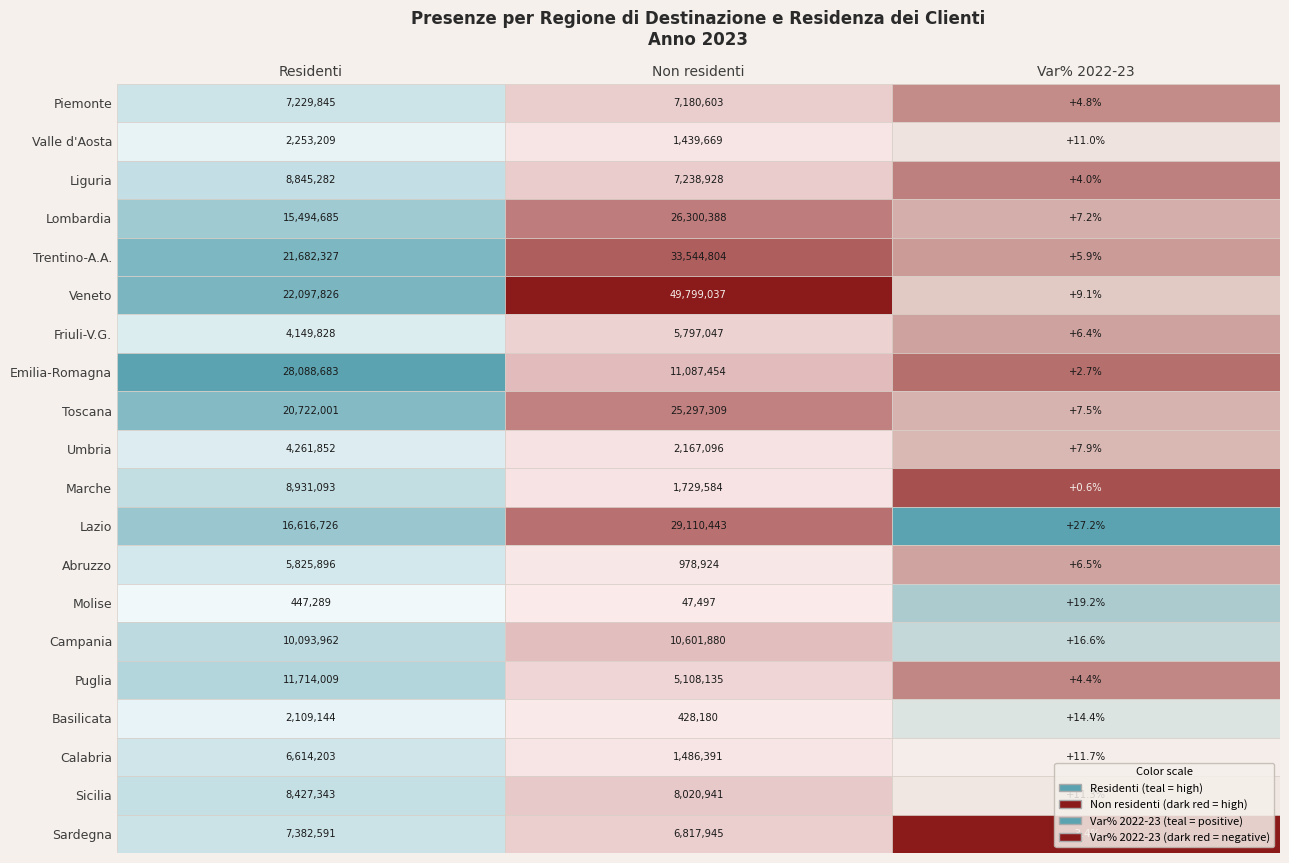

True or false: Lazio has a value of 0.4 at 2.

False